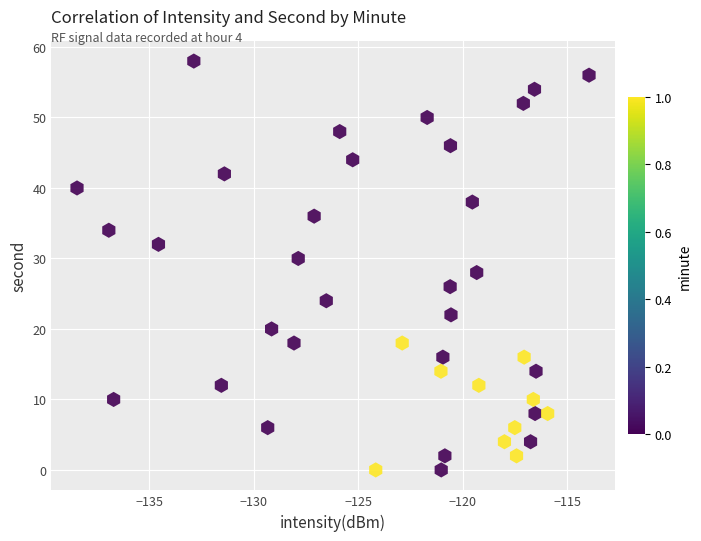

What is the range of Y values (max minus min)?

58